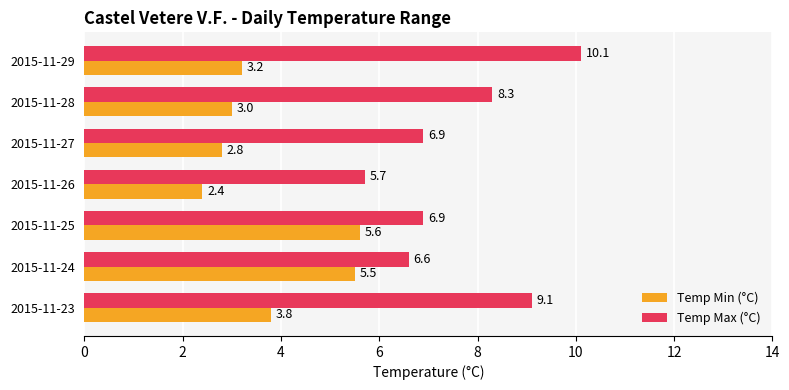

At which label does Temp Max (°C) reach its minimum?

2015-11-26